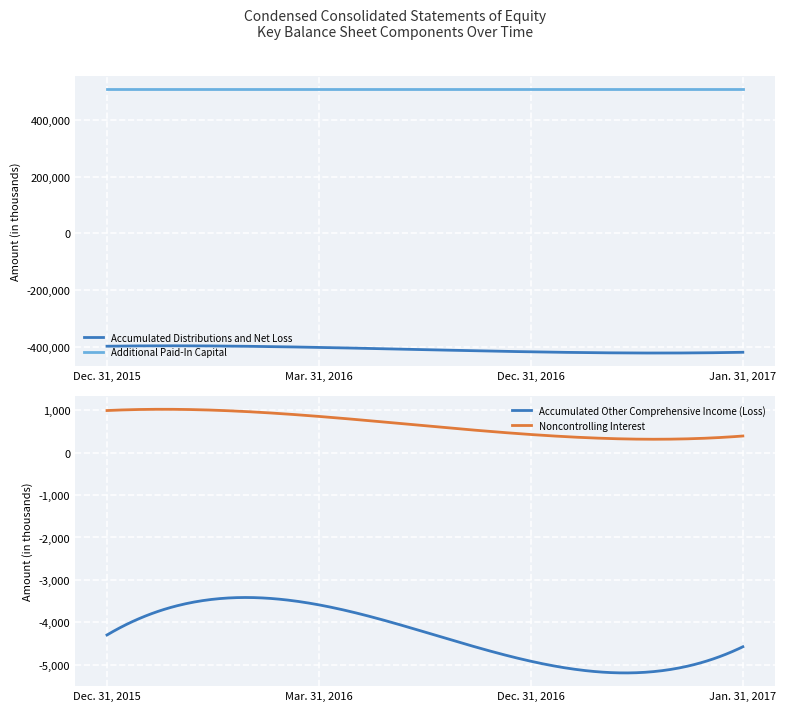

Reading left to right, what are all the values shown in this chart?

Accumulated Distributions and Net Loss: Dec. 31, 2015=-397259	Mar. 31, 2016=-401498	Dec. 31, 2016=-417023	Jan. 31, 2017=-418605
Accumulated Other Comprehensive Income (Loss): Dec. 31, 2015=-4301	Mar. 31, 2016=-3590	Dec. 31, 2016=-4921	Jan. 31, 2017=-4579
Noncontrolling Interest: Dec. 31, 2015=996	Mar. 31, 2016=857	Dec. 31, 2016=430	Jan. 31, 2017=395
Additional Paid-In Capital: Dec. 31, 2015=507303	Mar. 31, 2016=507303	Dec. 31, 2016=507303	Jan. 31, 2017=507303